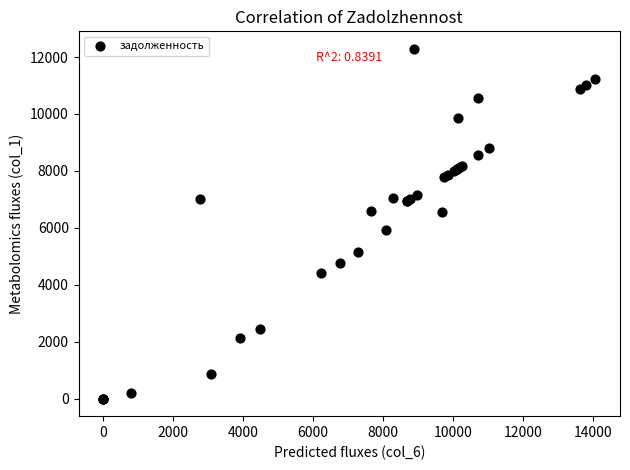

What Y value in the scatter plot is closest to 6144?

5938.9